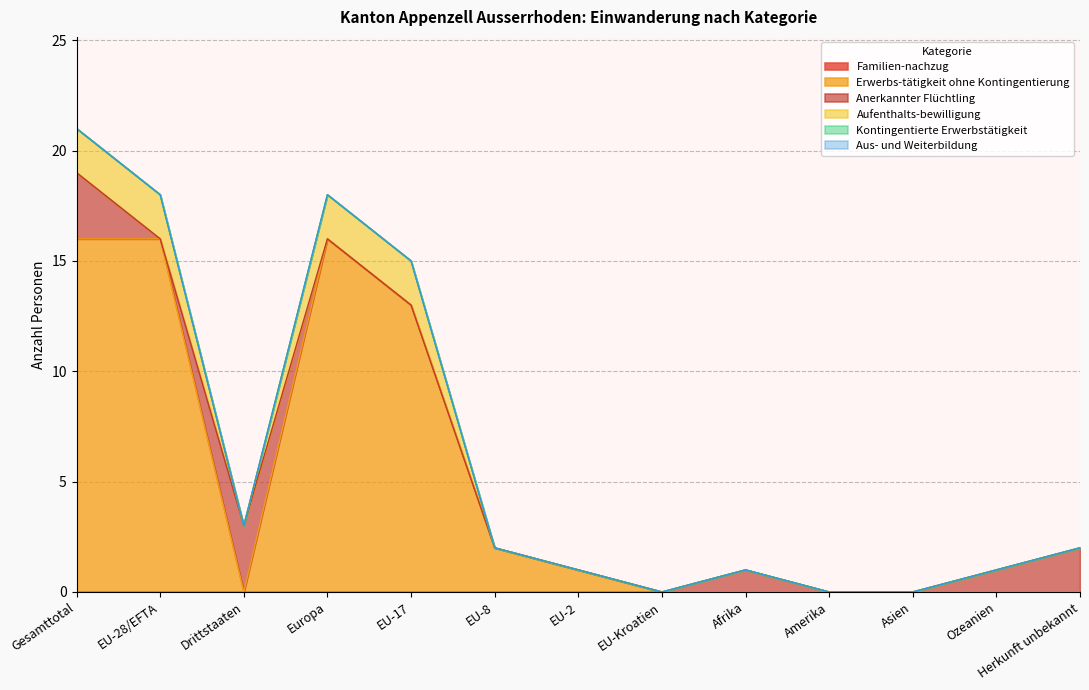

What is the spread (max minus min) of values at Ozeanien?

1